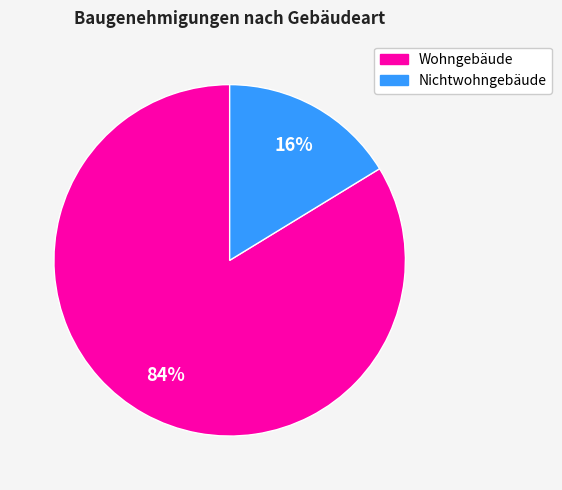

To the nearest percent, what is the average slice percentage?

50%